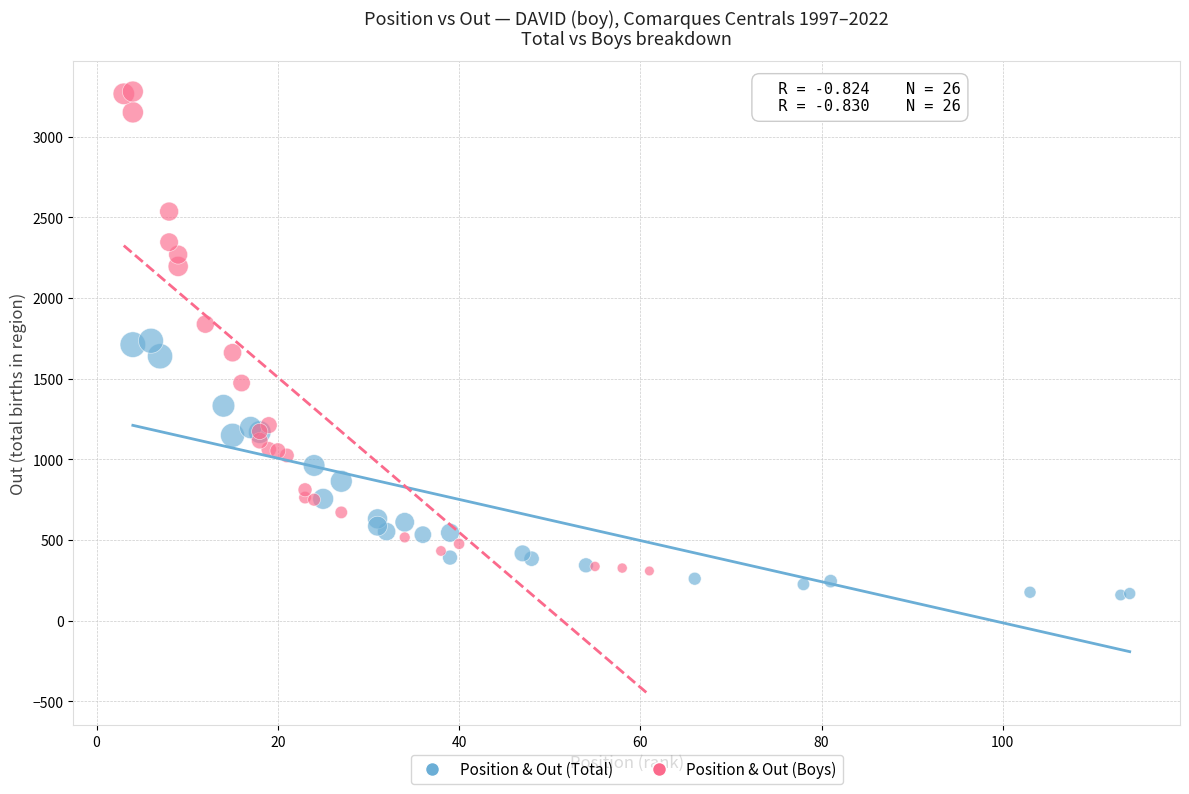

Which series has the largest Y range (max minus min)?

Position & Out (Boys)